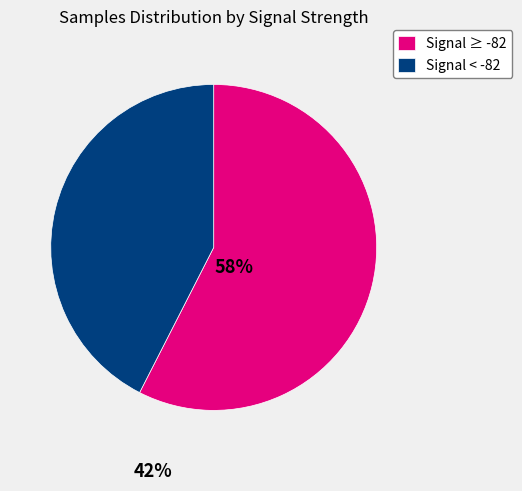

True or false: Signal ≥ -82 accounts for 58% of the total.

True